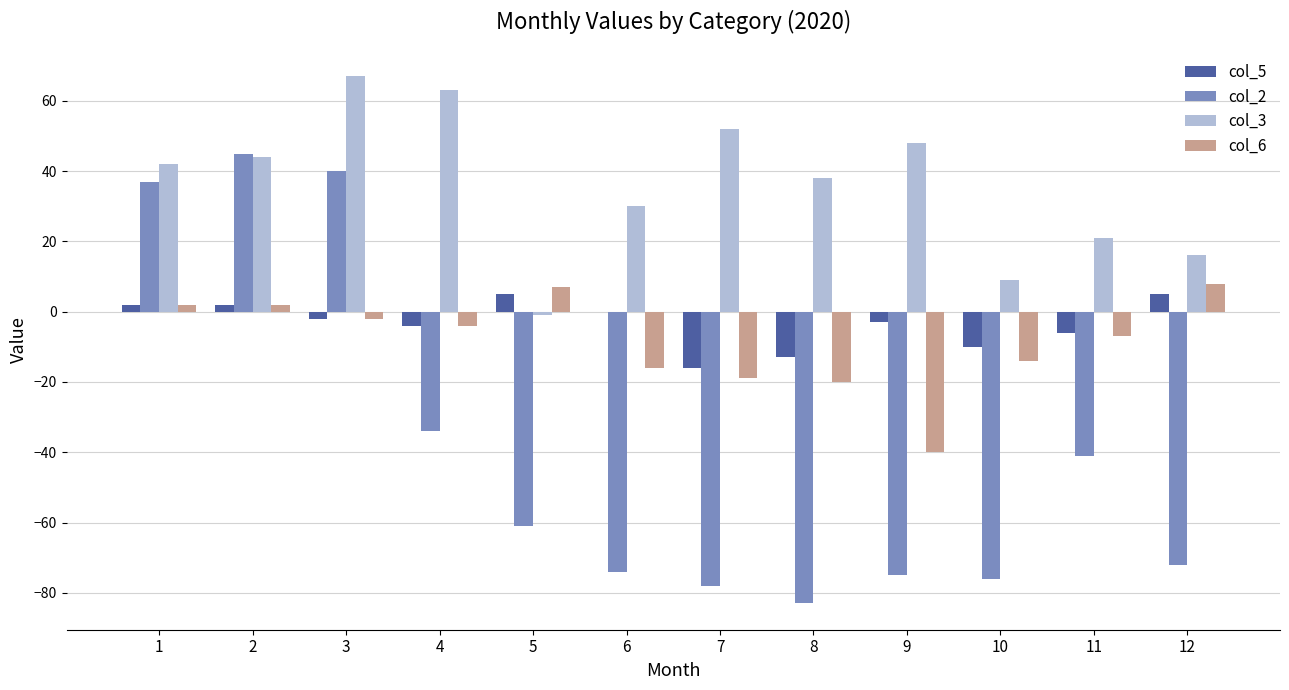

Where does the col_5 series first go above -2?

1